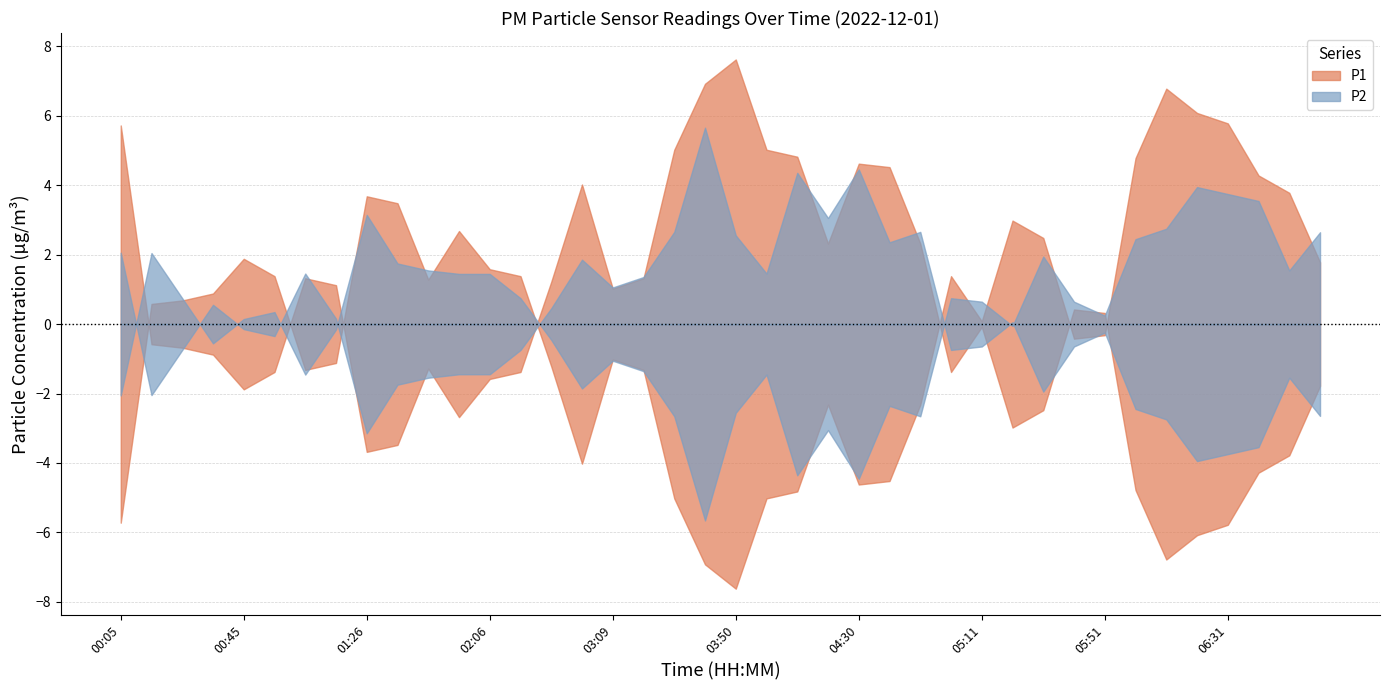

Between 04:10 and 01:06, which is larger?

04:10